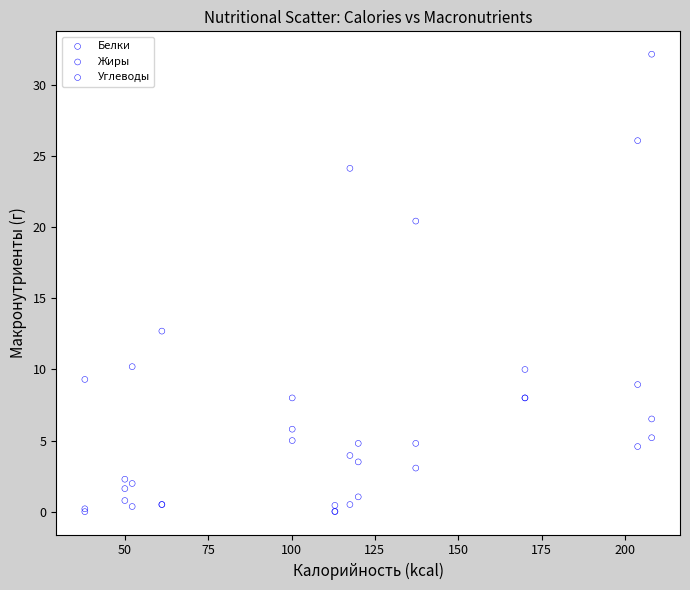

Which series has the largest Y range (max minus min)?

Углеводы